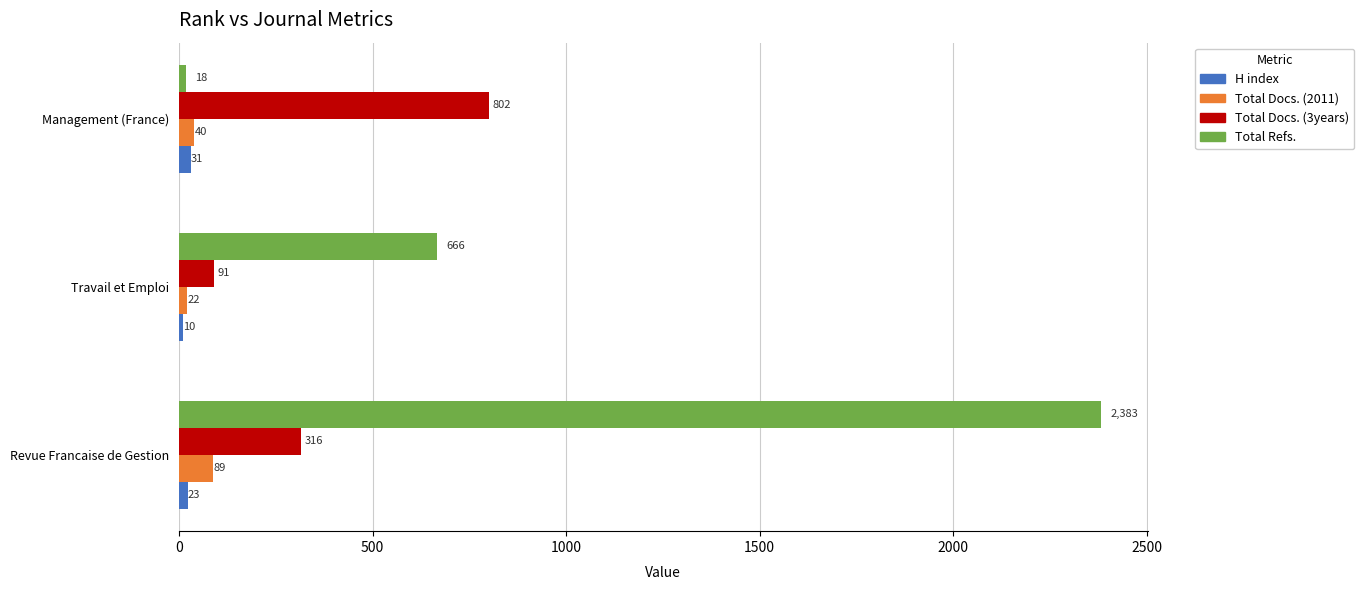

Which series has the largest total across all categories?

Total Refs.